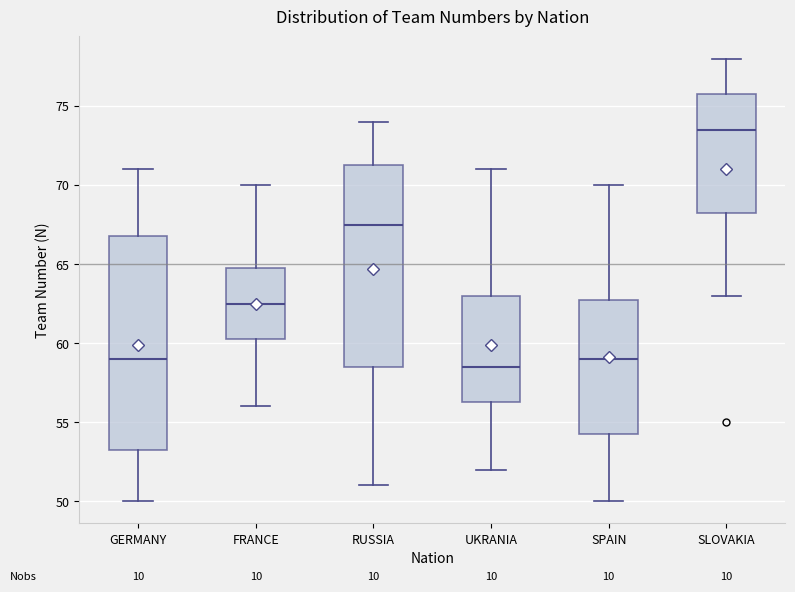

Reading left to right, read every box against the y-axis: the position of its median line, the range the box covers, and the ends of its whiskers. The values are not printed on the chart, so give them approximately, as read against the axis.

GERMANY: median 59.0, box 53.5 to 67.0, whiskers 50.0 to 71.0
FRANCE: median 62.5, box 60.5 to 65.0, whiskers 56.0 to 70.0
RUSSIA: median 67.5, box 58.5 to 71.5, whiskers 51.0 to 74.0
UKRANIA: median 58.5, box 56.5 to 63.0, whiskers 52.0 to 71.0
SPAIN: median 59.0, box 54.5 to 63.0, whiskers 50.0 to 70.0
SLOVAKIA: median 73.5, box 68.5 to 76.0, whiskers 63.0 to 78.0